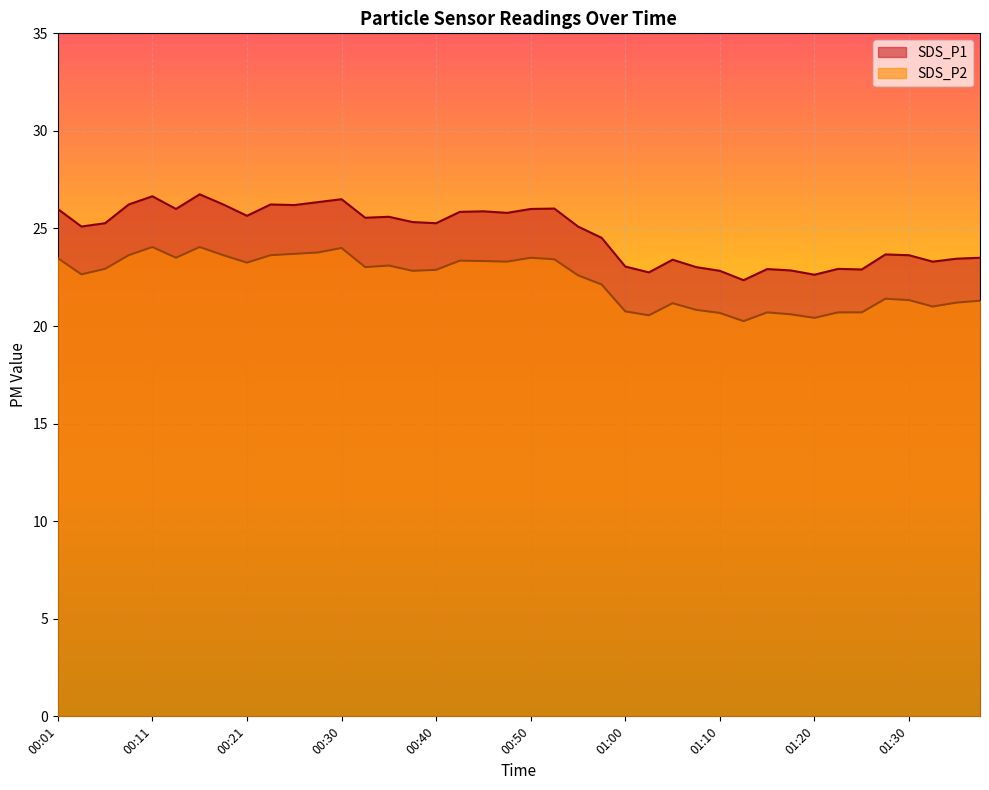

Reading left to right, what are all the values shown in this chart?

SDS_P1: 00:01=26.0	00:04=25.1	00:06=25.3	00:08=26.2	00:11=26.6	00:13=26.0	00:16=26.8	00:18=26.2	00:21=25.6	00:23=26.2	00:26=26.2	00:28=26.4	00:30=26.5	00:33=25.6	00:35=25.6	00:38=25.3	00:40=25.3	00:43=25.9	00:45=25.9	00:47=25.8	00:50=26.0	00:52=26.0	00:55=25.1	00:57=24.5	01:00=23.1	01:02=22.8	01:05=23.4	01:07=23.0	01:10=22.8	01:13=22.4	01:15=22.9	01:18=22.9	01:20=22.6	01:23=22.9	01:26=22.9	01:28=23.7	01:30=23.6	01:33=23.3	01:35=23.4	01:38=23.5
SDS_P2: 00:01=23.5	00:04=22.6	00:06=22.9	00:08=23.6	00:11=24.1	00:13=23.5	00:16=24.1	00:18=23.6	00:21=23.2	00:23=23.6	00:26=23.7	00:28=23.8	00:30=24.0	00:33=23.0	00:35=23.1	00:38=22.8	00:40=22.9	00:43=23.4	00:45=23.3	00:47=23.3	00:50=23.5	00:52=23.4	00:55=22.6	00:57=22.1	01:00=20.8	01:02=20.6	01:05=21.2	01:07=20.8	01:10=20.7	01:13=20.2	01:15=20.7	01:18=20.6	01:20=20.4	01:23=20.7	01:26=20.7	01:28=21.4	01:30=21.3	01:33=21.0	01:35=21.2	01:38=21.3